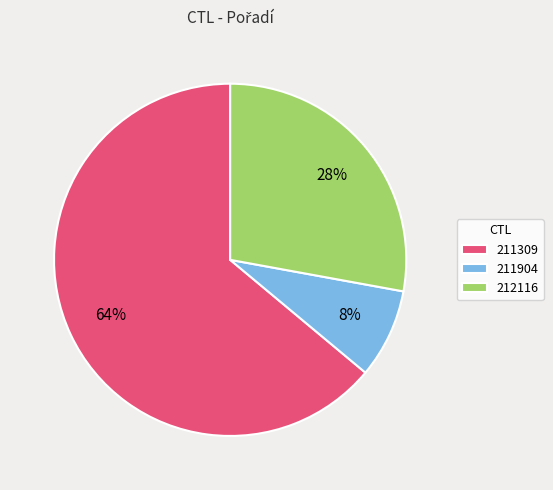

Does 211309 represent more than half of the total?

Yes